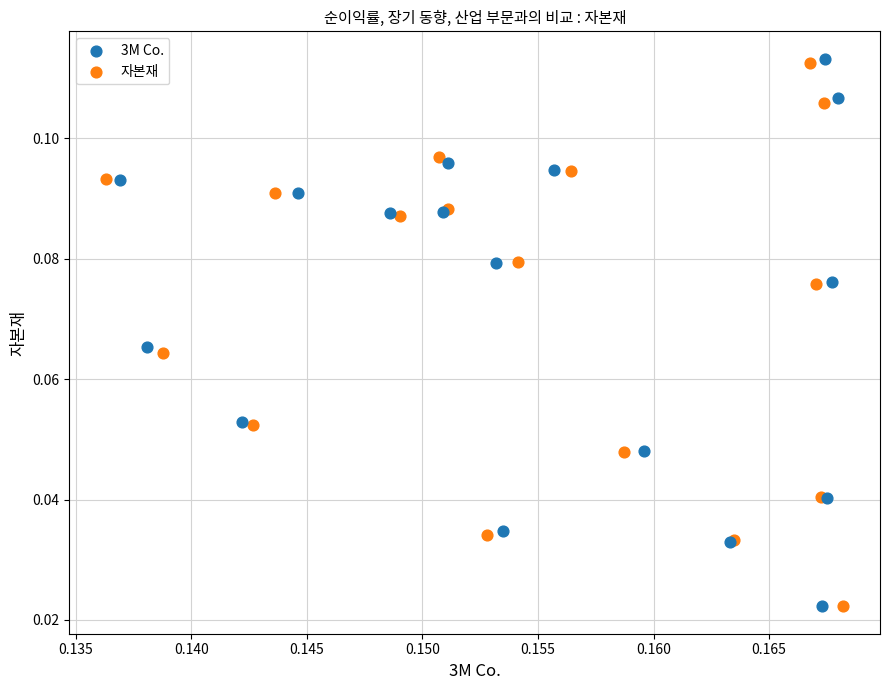

Which series has the largest Y range (max minus min)?

3M Co.